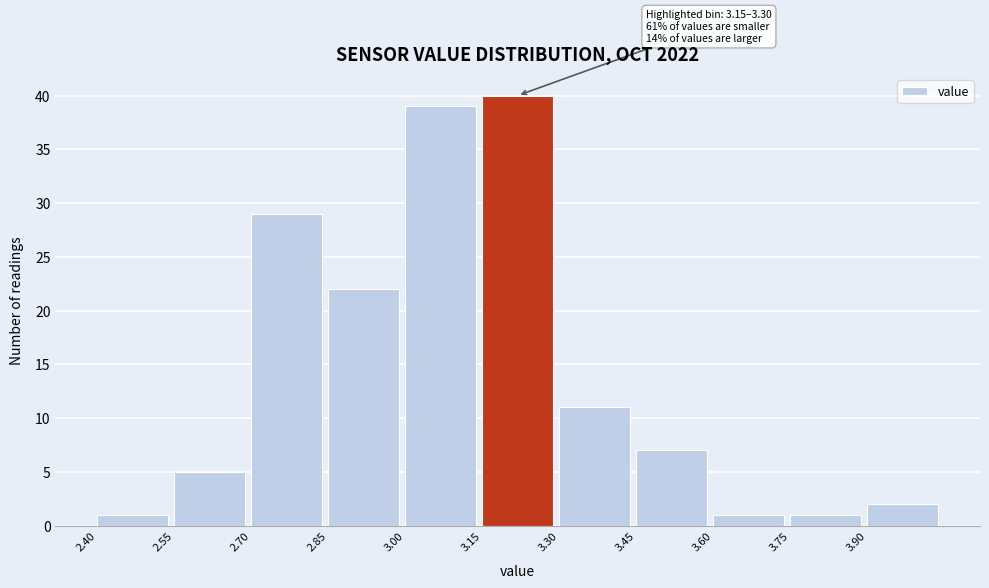

Which range on the x-axis has the tallest bar?

3.15 to 3.30